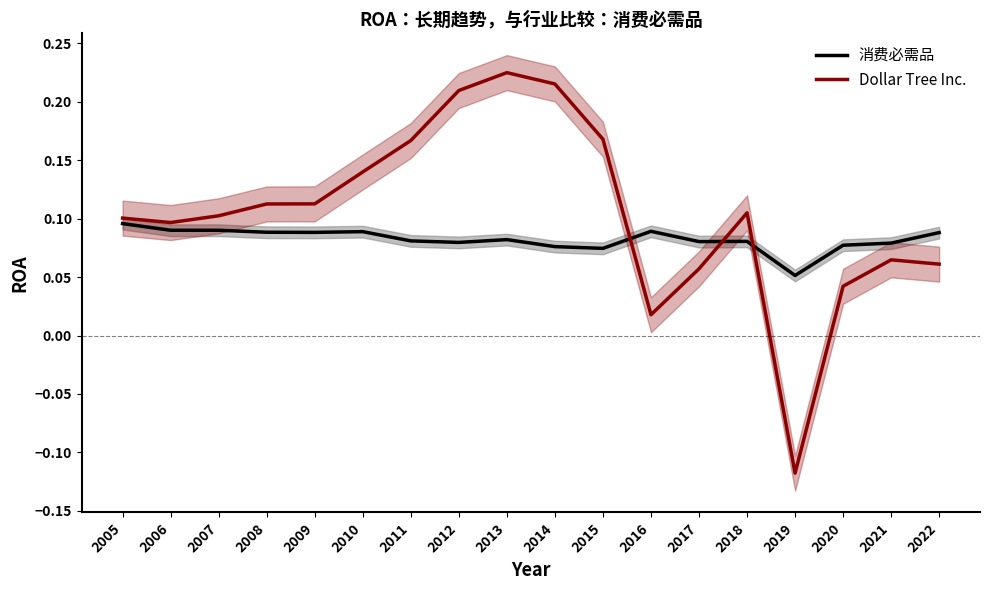

What are all the series names shown in the legend?

消费必需品, Dollar Tree Inc.